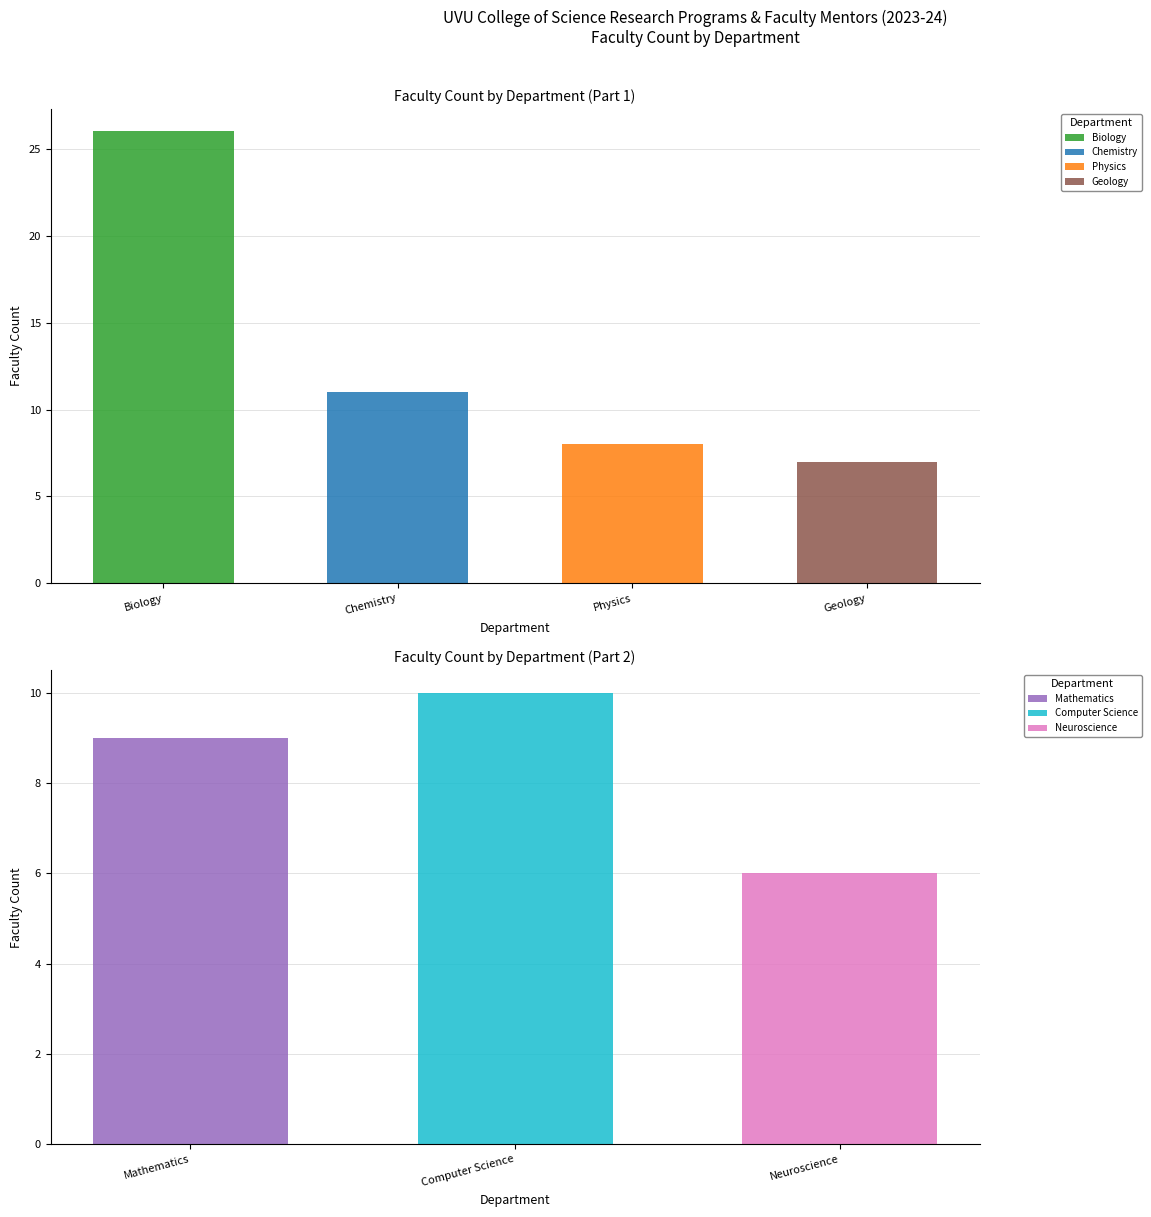

Which has a higher value, 6 or 3?

3